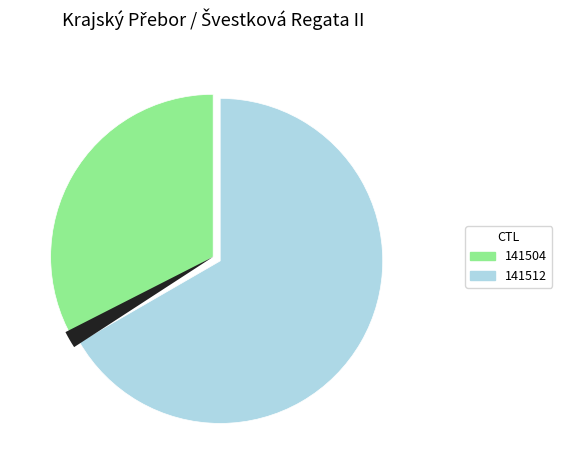

To the nearest percent, what percentage of the pie is 141504?

33%